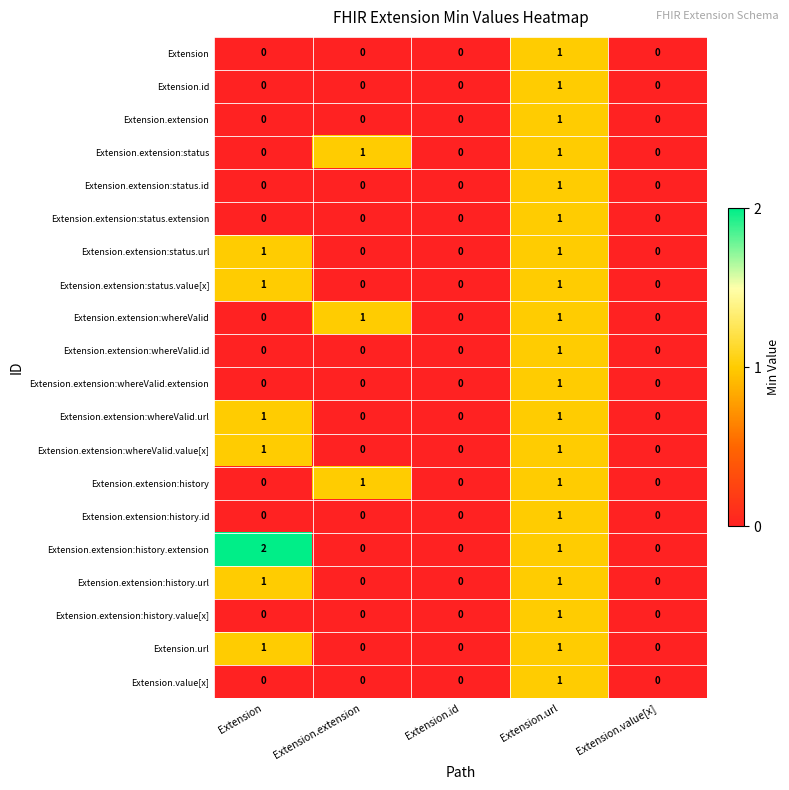

Which category has the highest value in the Extension.value[x] series?

Extension.url